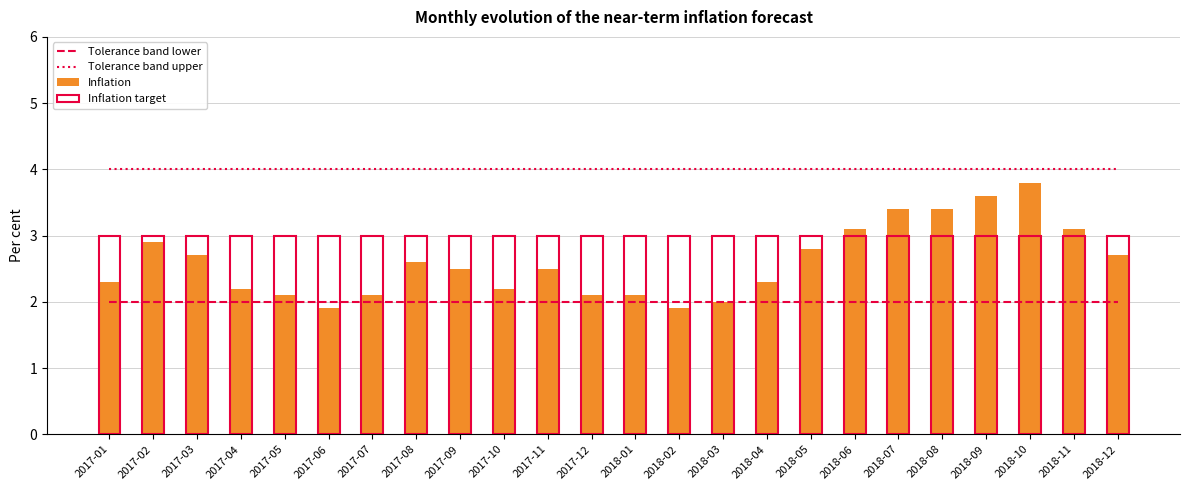

What is the smallest value displayed?

1.9